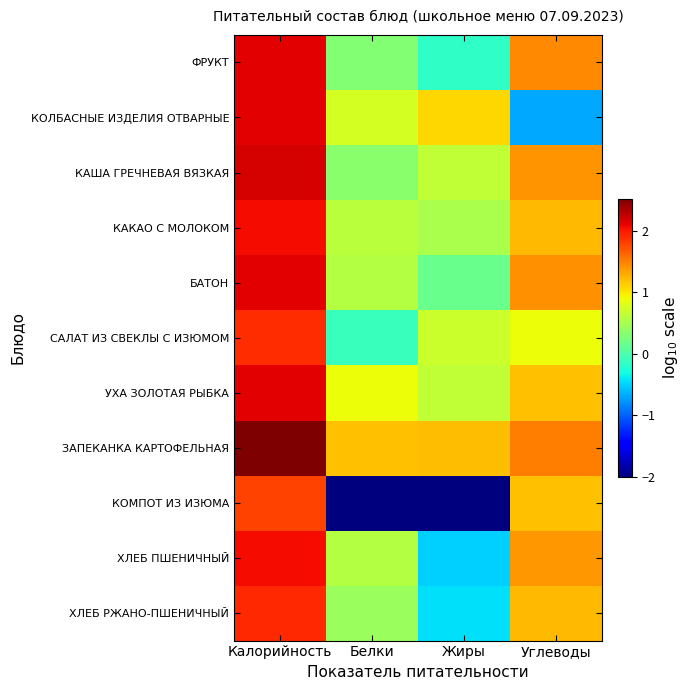

Which series has the widest spread of values?

КОМПОТ ИЗ ИЗЮМА